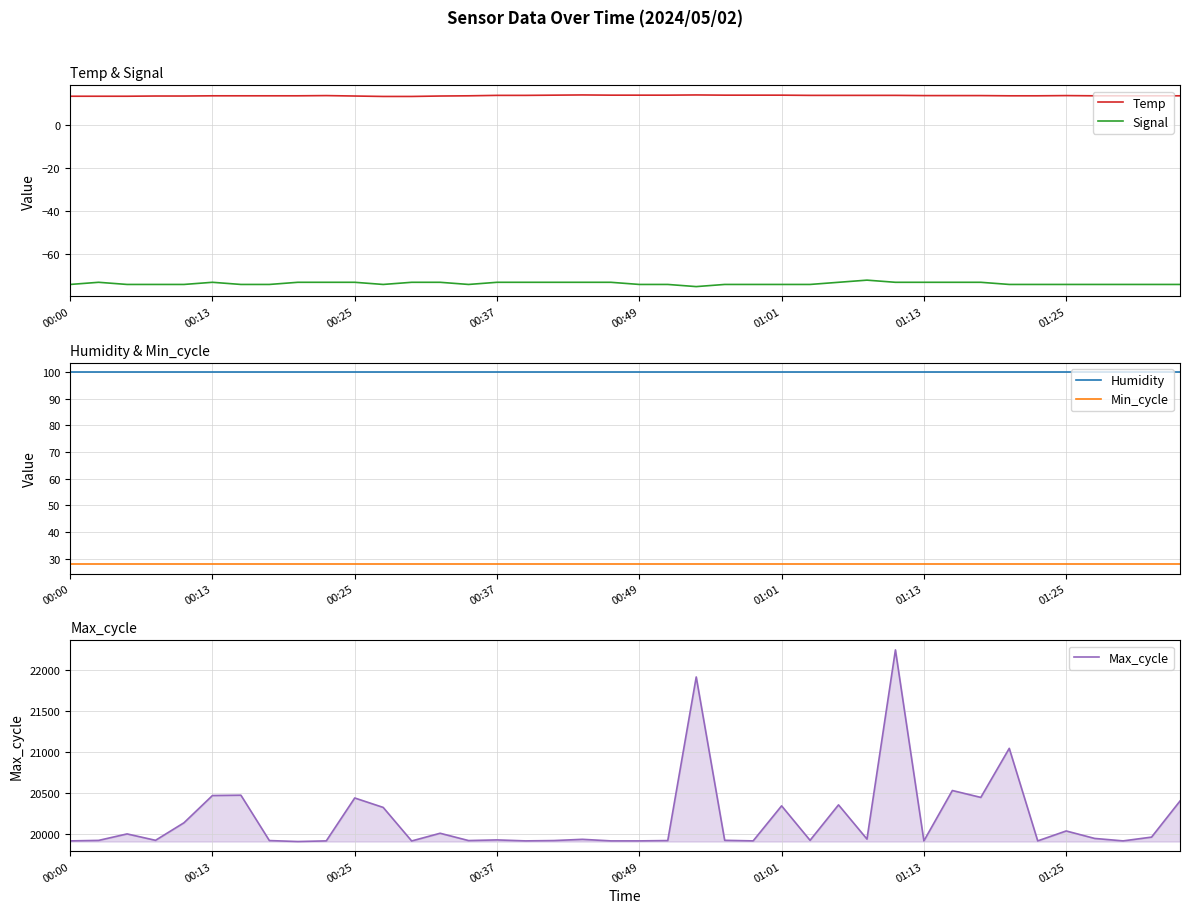

True or false: Signal and Temp cross at least once.

False